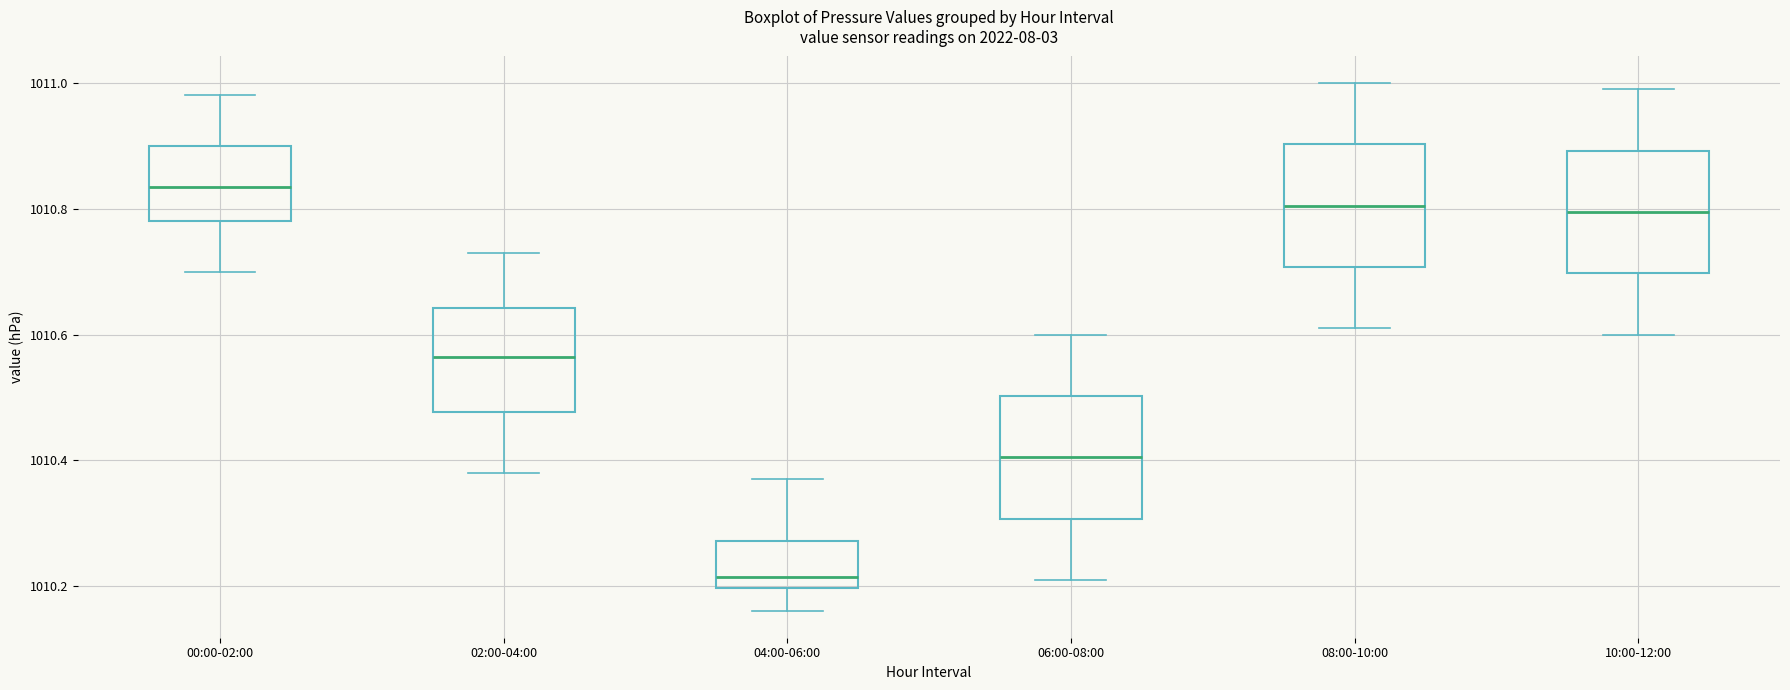

Reading left to right, transcribe this box plot: for each box, give where its median line is, the range the box spans, and where its two whiskers end, as read against the y-axis. The values are not printed on the chart, so give them approximately, as read against the axis.

00:00-02:00: median 1010.84, box 1010.78 to 1010.90, whiskers 1010.70 to 1010.98
02:00-04:00: median 1010.56, box 1010.48 to 1010.64, whiskers 1010.38 to 1010.74
04:00-06:00: median 1010.22, box 1010.20 to 1010.28, whiskers 1010.16 to 1010.38
06:00-08:00: median 1010.40, box 1010.30 to 1010.50, whiskers 1010.22 to 1010.60
08:00-10:00: median 1010.80, box 1010.70 to 1010.90, whiskers 1010.62 to 1011.00
10:00-12:00: median 1010.80, box 1010.70 to 1010.90, whiskers 1010.60 to 1011.00